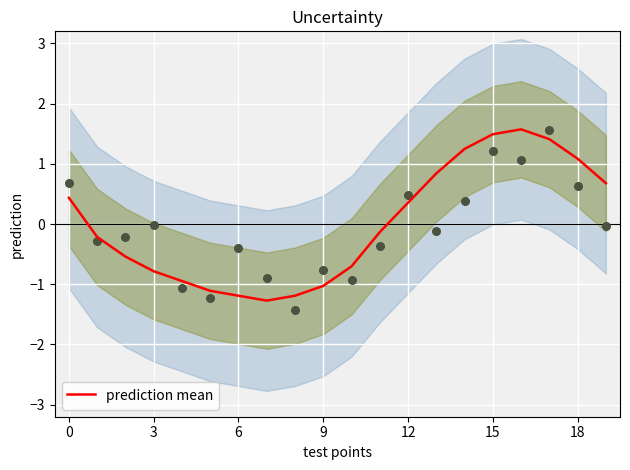

Is it true that prediction mean equals -0.8 at 3?

True